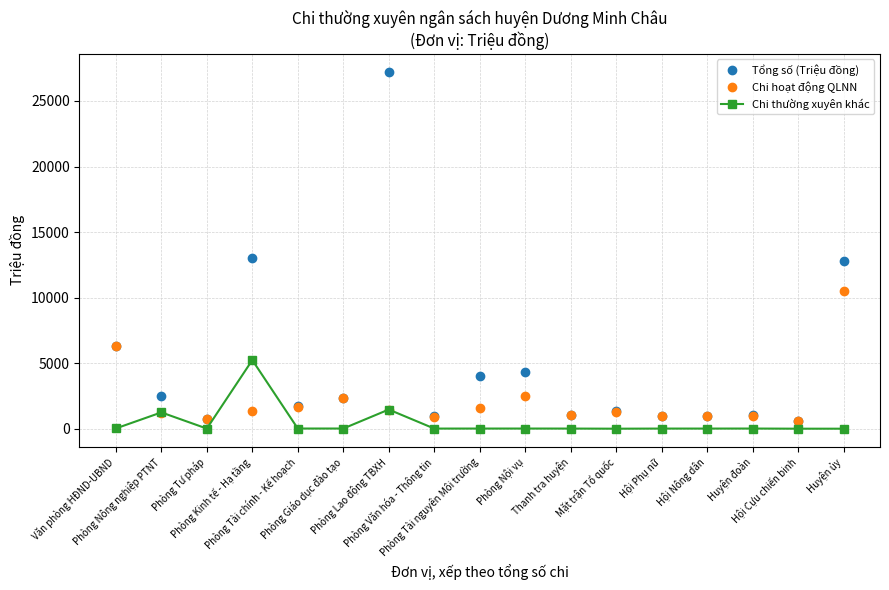

What is the average value of the Chi thường xuyên khác series?

474